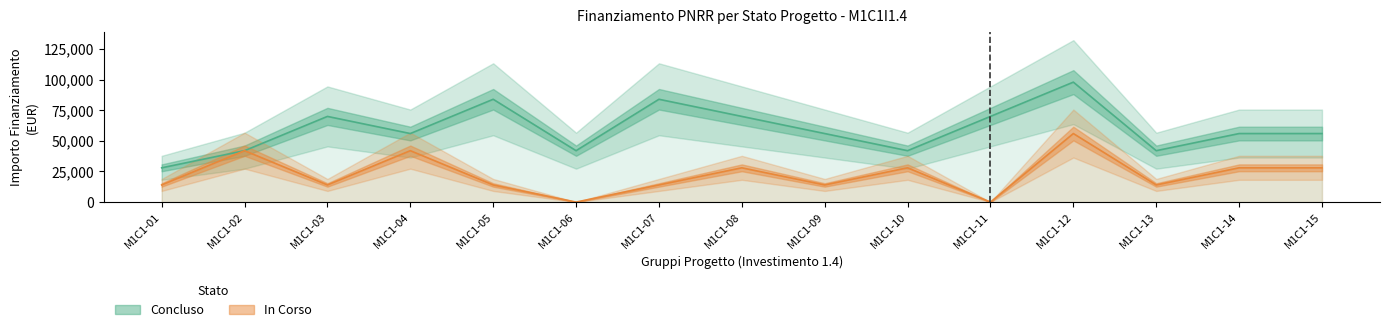

How many values in the Concluso series exceed 56000?

6